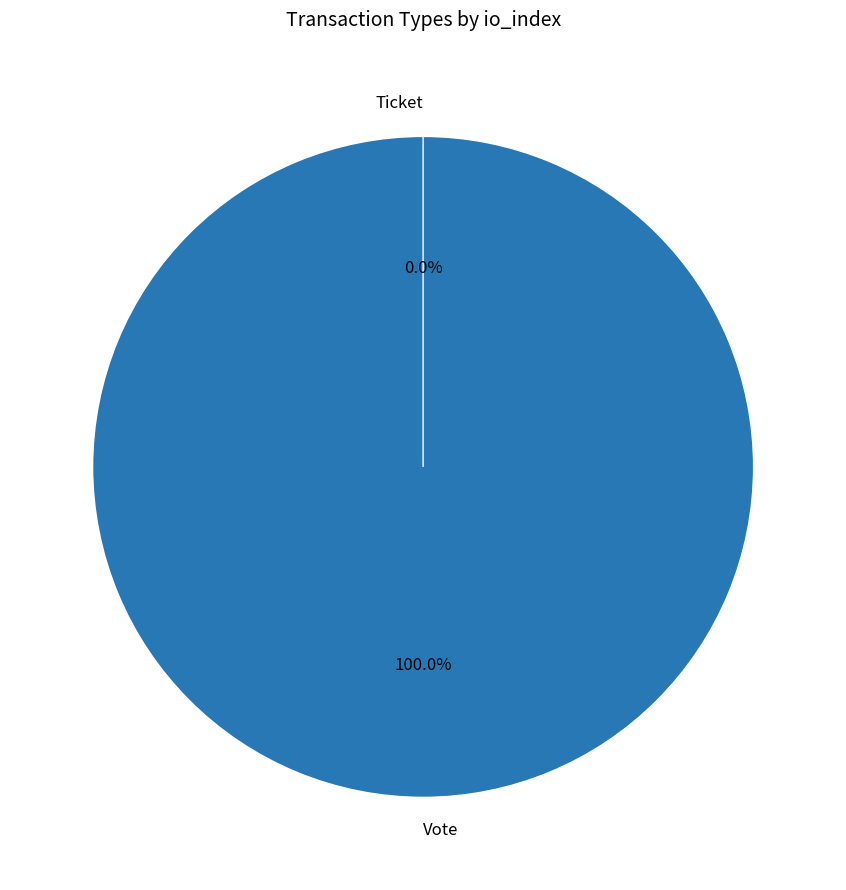

Count the number of slices in the pie.

2